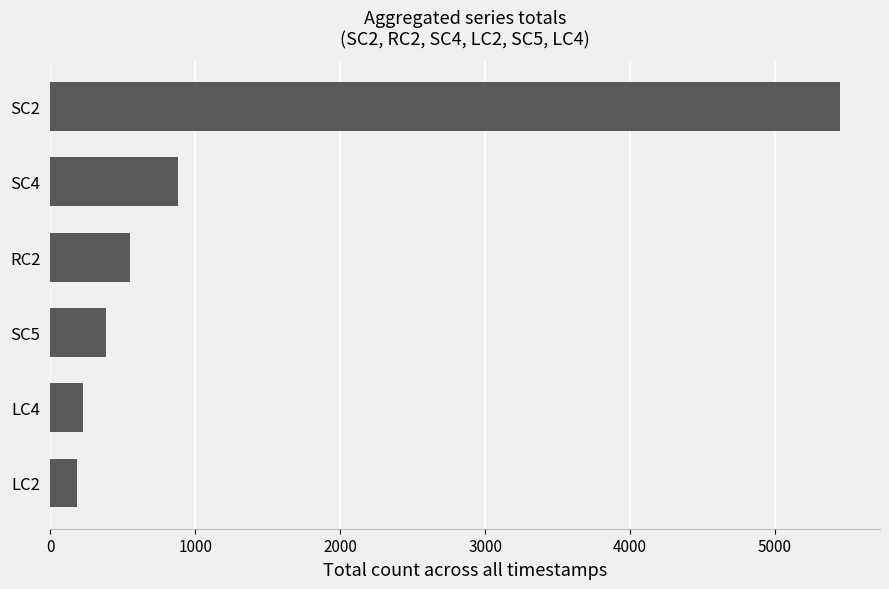

What is the sum of all values?

7684